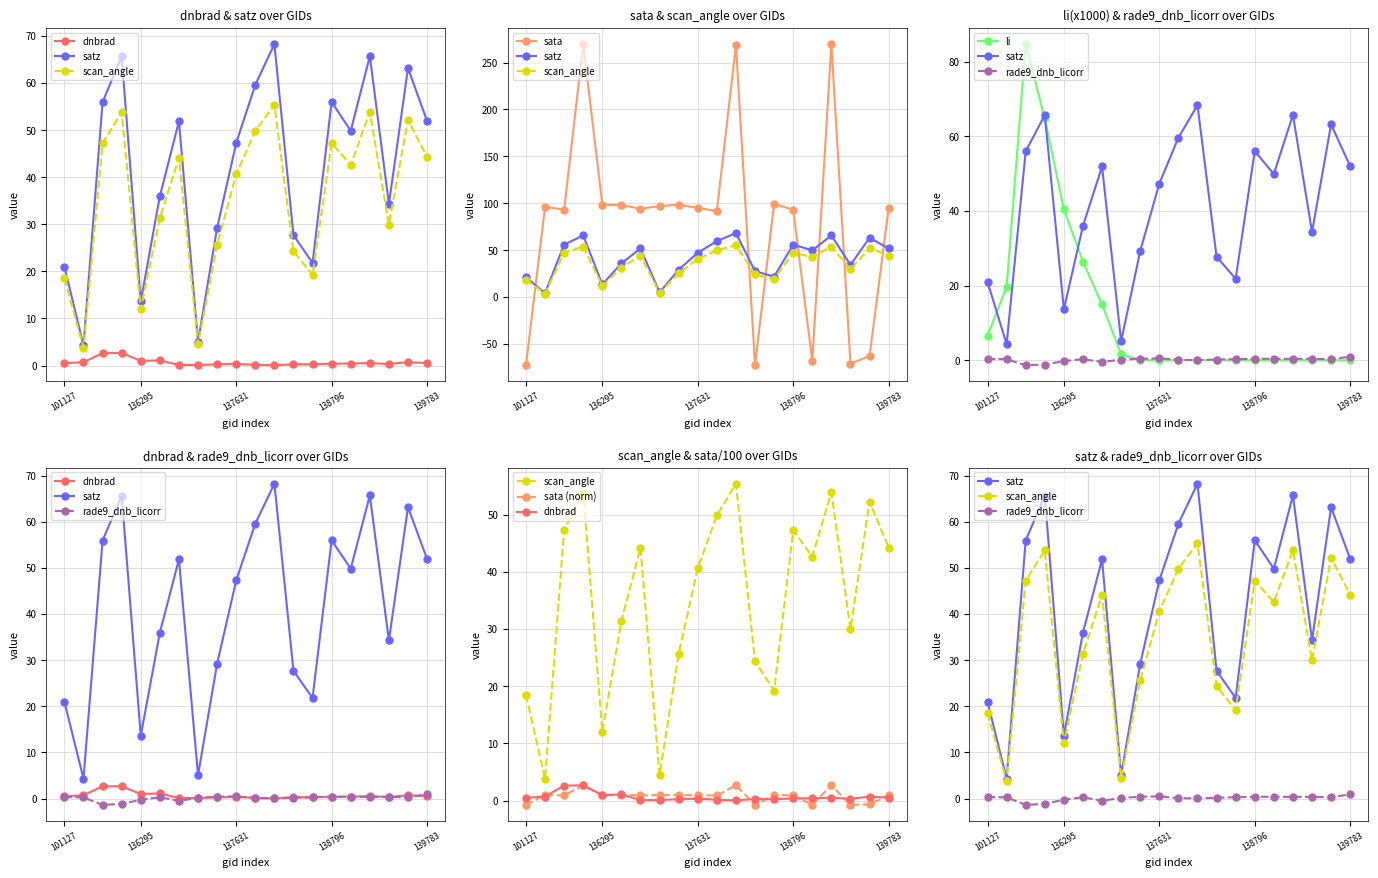

What is the maximum value shown in the chart?

269.7